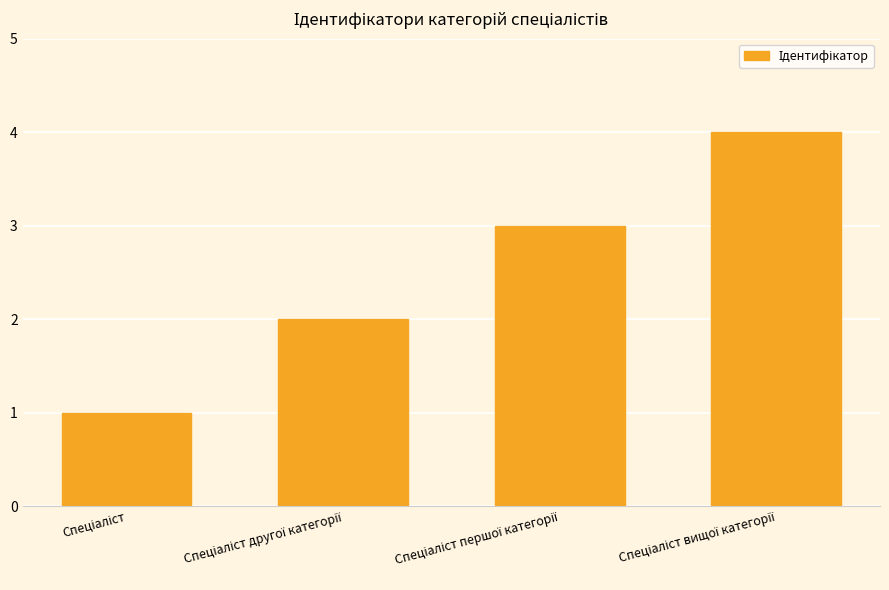

What is the sum of all values?

10